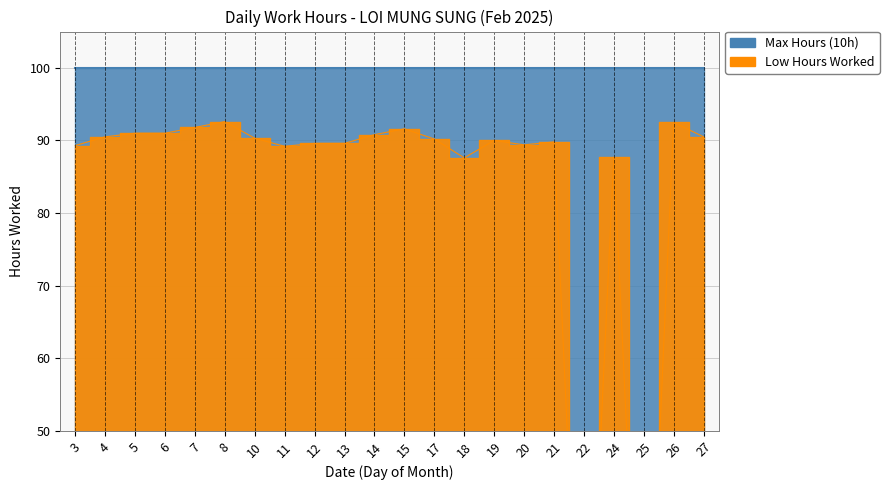

What is the maximum value shown in the chart?

92.6